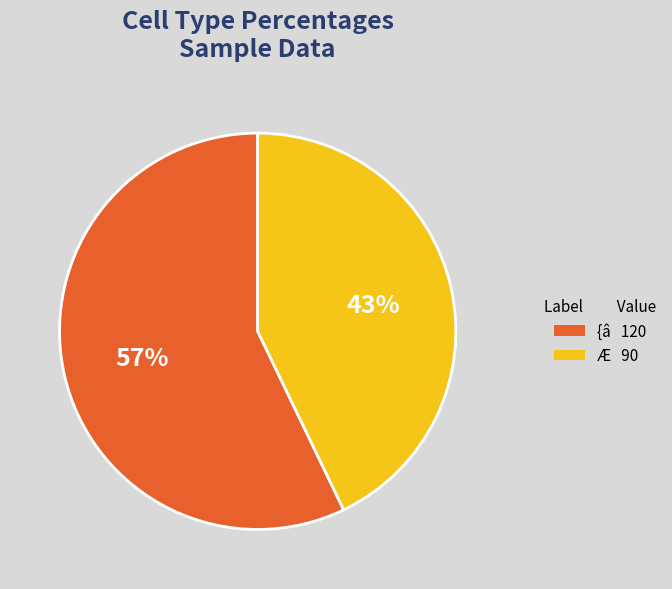

Which category has the smallest portion of the pie?

Æ